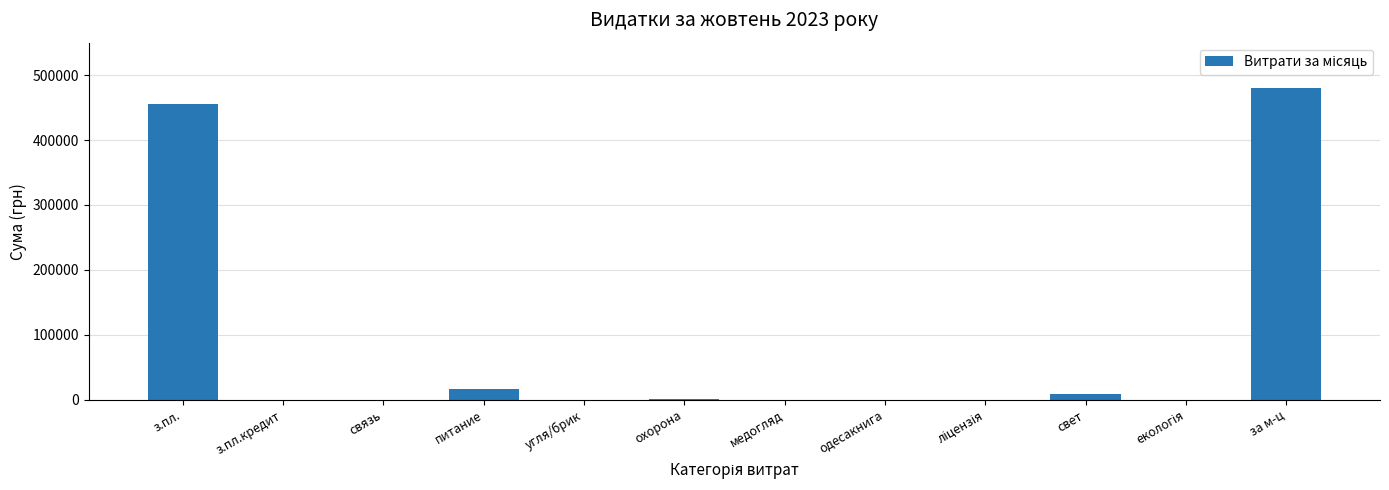

What is the sum of all values?

960628.4